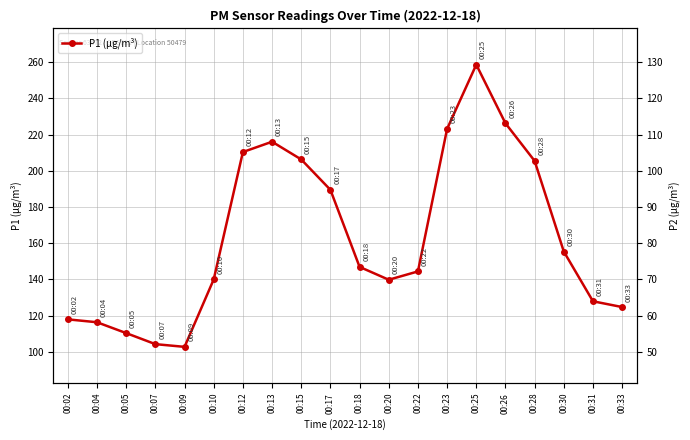

What is the smallest value displayed?

47.6